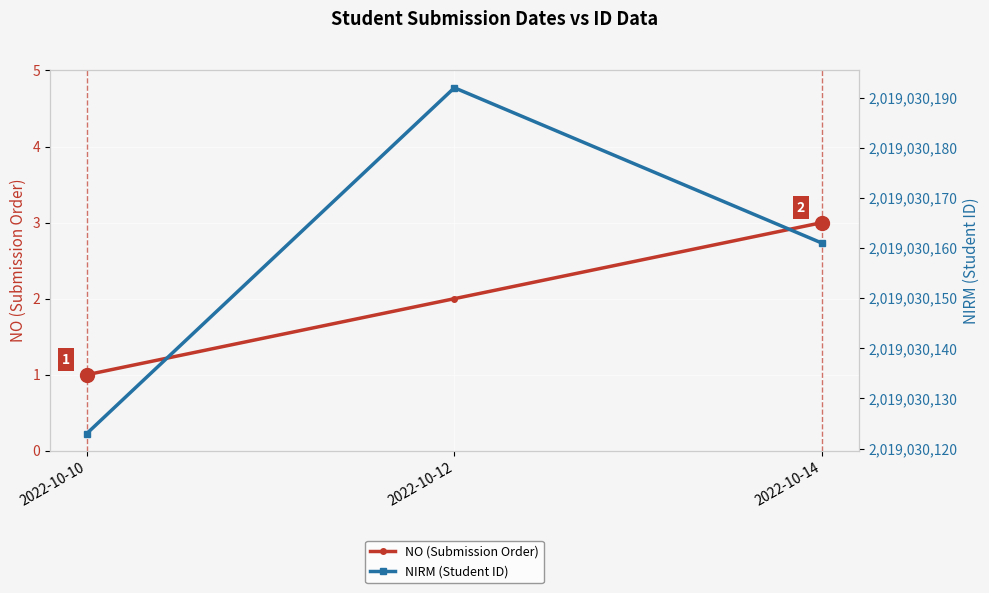

At which label is NIRM (Student ID) closest to 2019030157?

2022-10-14